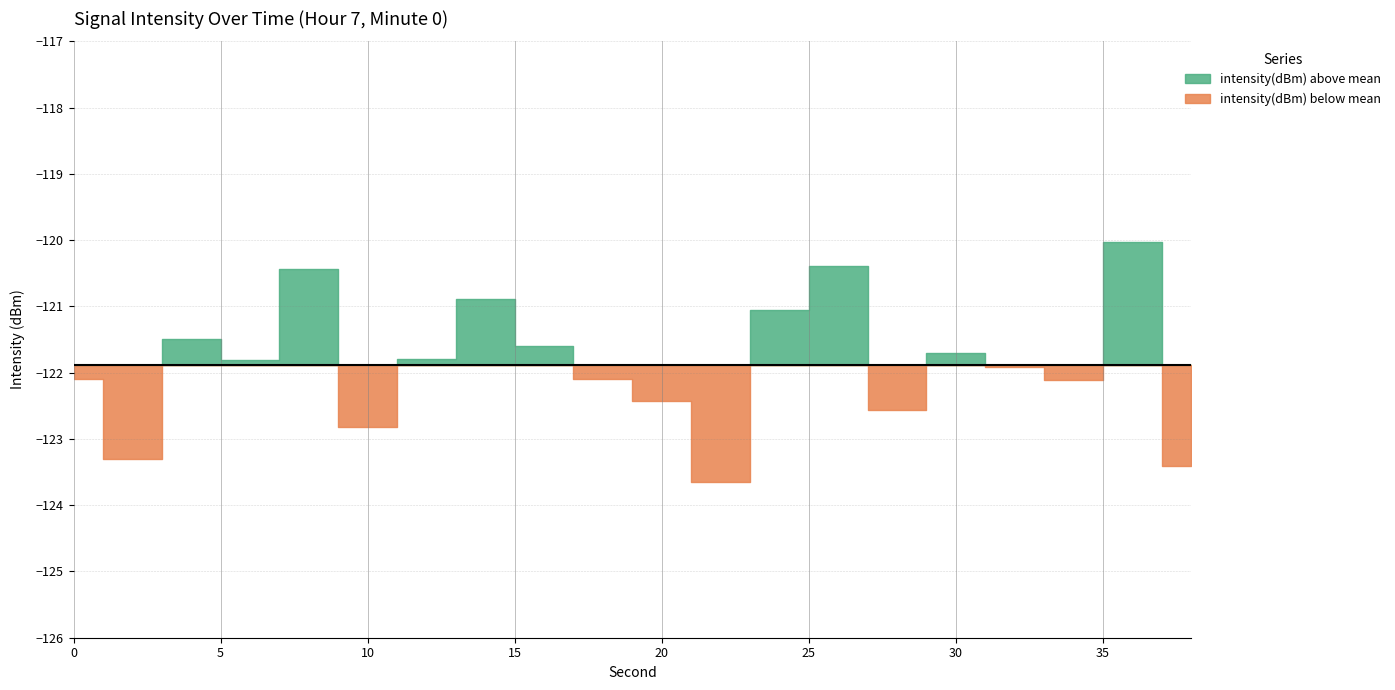

List the labels in order of value, smallest first.

22, 38, 2, 10, 28, 20, 34, 0, 18, 32, 6, 12, 30, 16, 4, 24, 14, 8, 26, 36